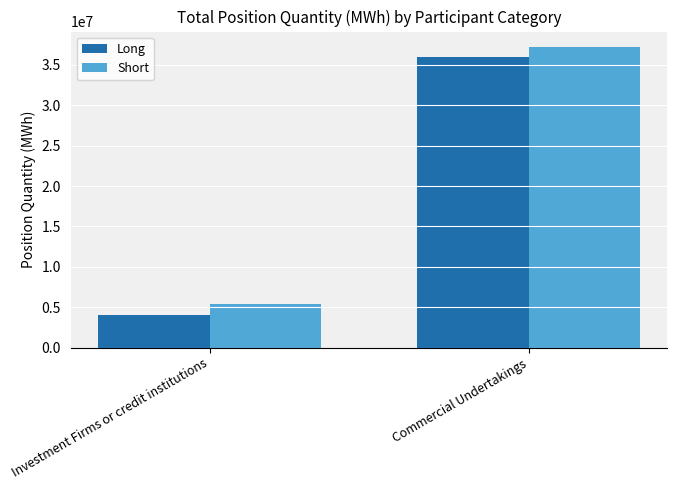

What is the difference between the Long values at Investment Firms or credit institutions and Commercial Undertakings?

31870728